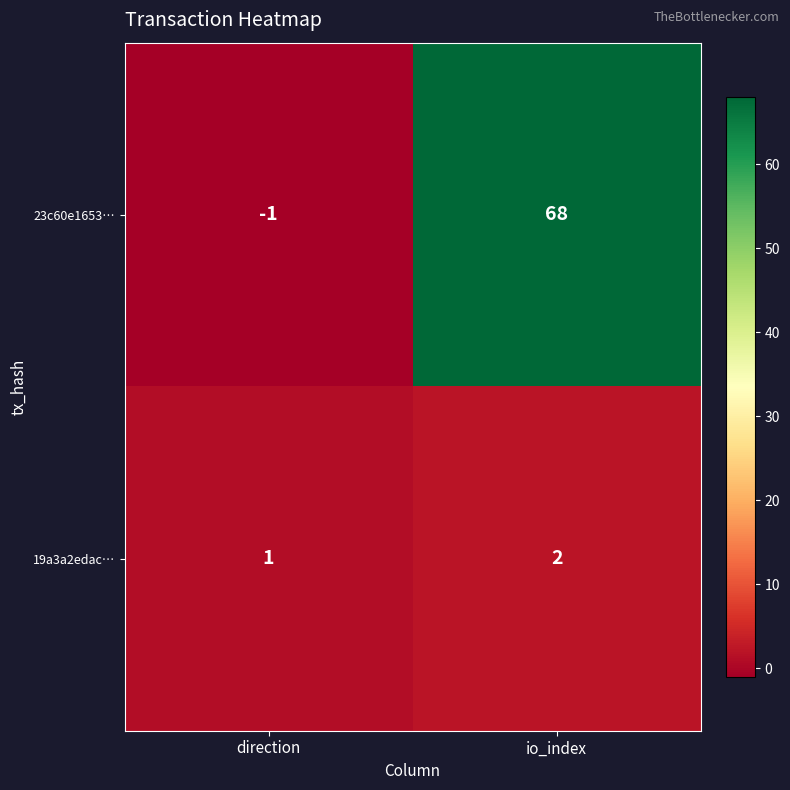

What is the smallest value displayed?

-1